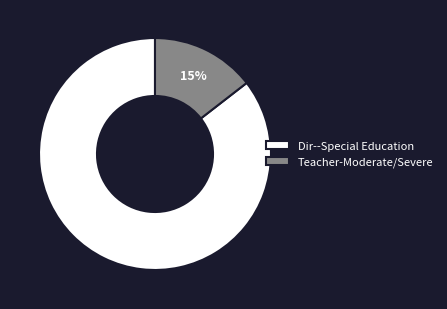

True or false: Dir--Special Education accounts for 85% of the total.

True